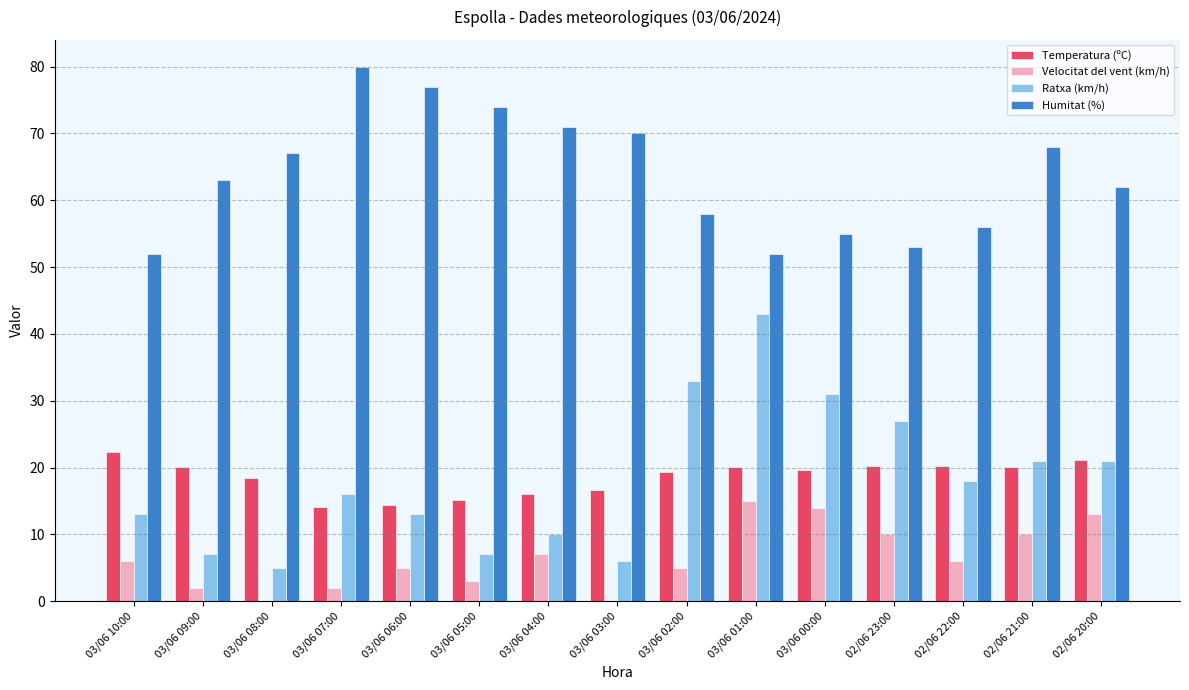

What is the sum of all Humitat (%) values?

958.0